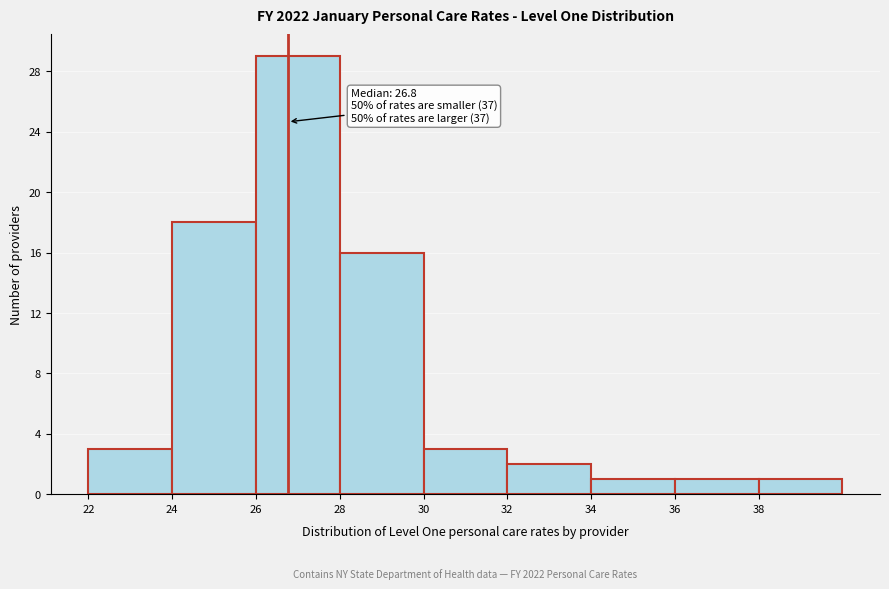

Which range on the x-axis has the tallest bar?

26 to 28